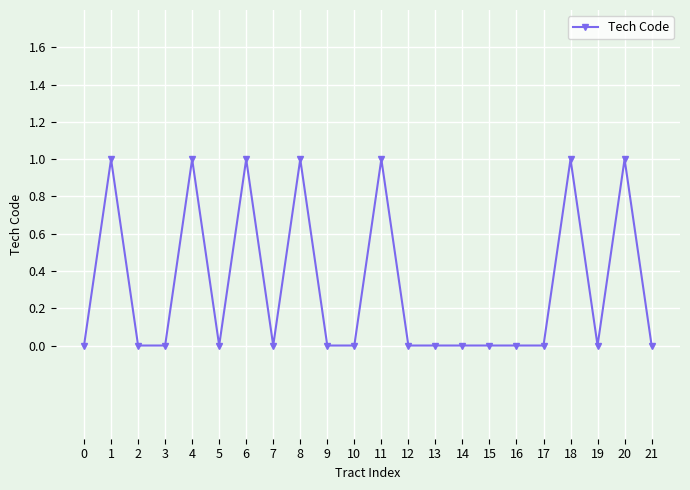

What is the difference between the second highest and second lowest values?

1